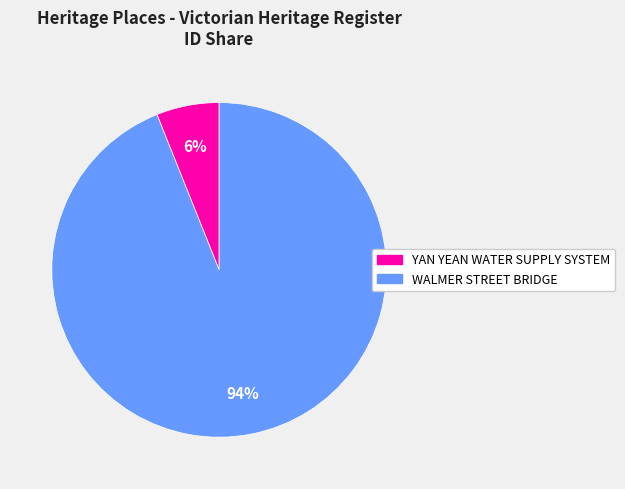

Do WALMER STREET BRIDGE and YAN YEAN WATER SUPPLY SYSTEM together represent more than half of the pie?

Yes